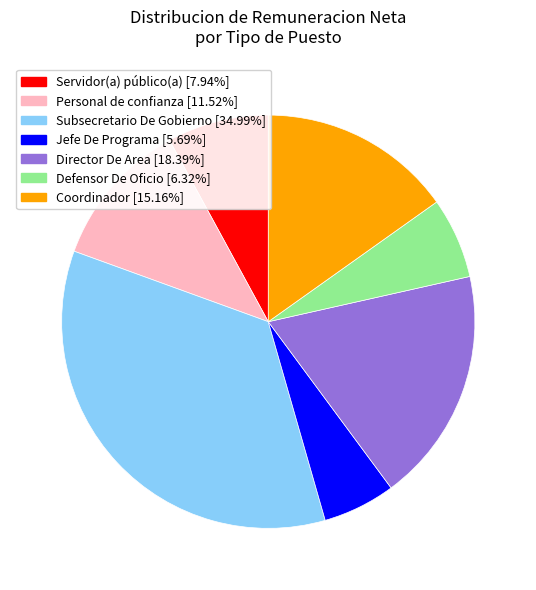

Rank the categories by value from highest to lowest.

Subsecretario De Gobierno, Director De Area, Coordinador, Personal de confianza, Servidor(a) público(a), Defensor De Oficio, Jefe De Programa